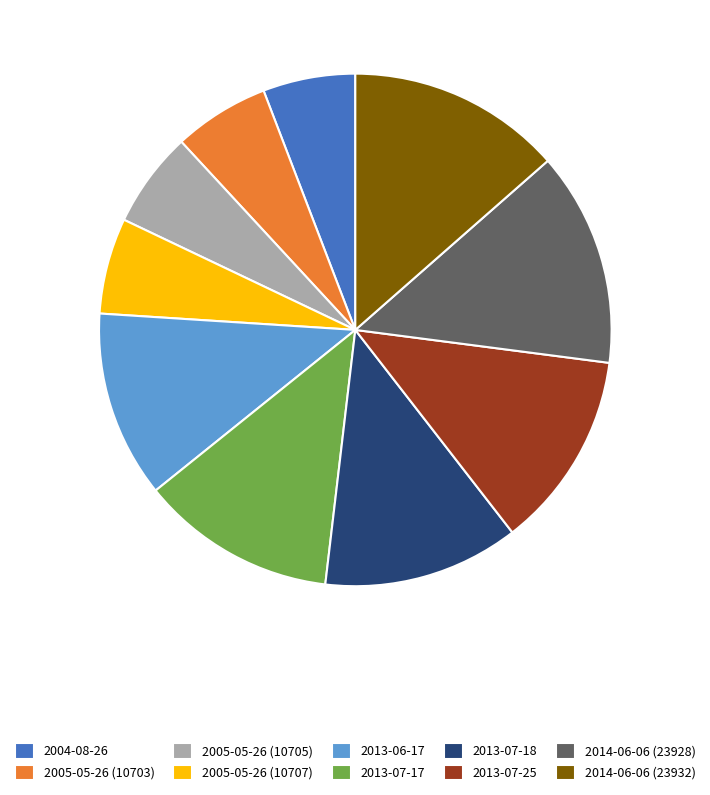

Which has a higher value, 2005-05-26 (10707) or 2014-06-06 (23932)?

2014-06-06 (23932)